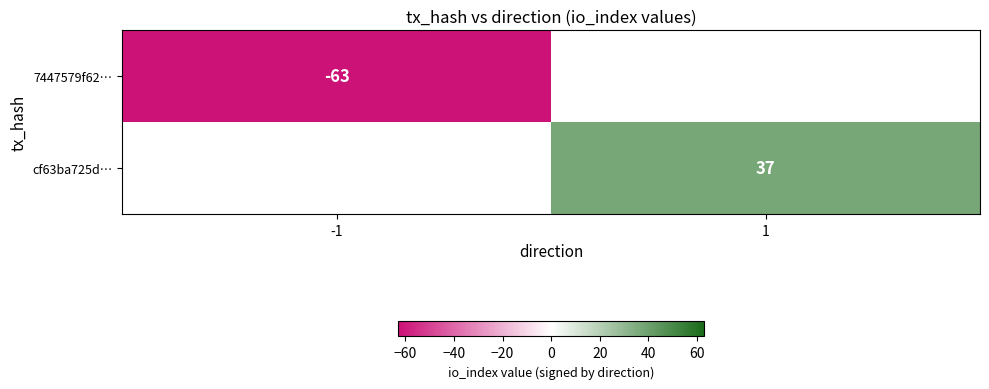

Which label corresponds to the smallest value in the chart?

-1